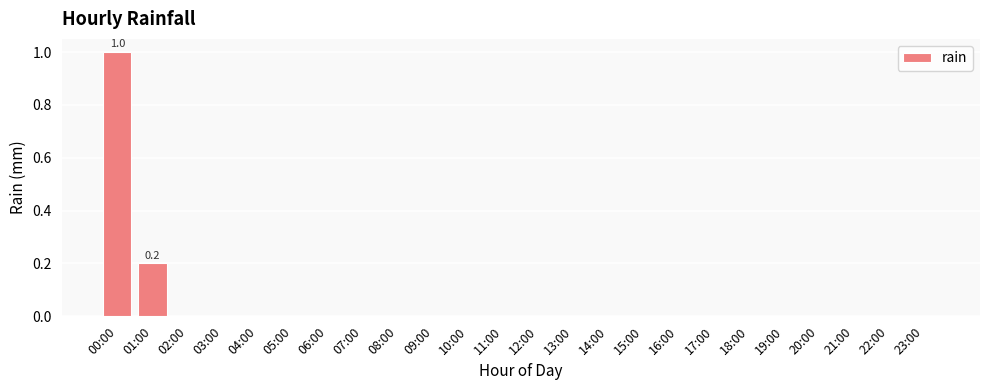

Reading left to right, extract all data points from this chart.

00:00=1.0	01:00=0.2	02:00=0.0	03:00=0.0	04:00=0.0	05:00=0.0	06:00=0.0	07:00=0.0	08:00=0.0	09:00=0.0	10:00=0.0	11:00=0.0	12:00=0.0	13:00=0.0	14:00=0.0	15:00=0.0	16:00=0.0	17:00=0.0	18:00=0.0	19:00=0.0	20:00=0.0	21:00=0.0	22:00=0.0	23:00=0.0